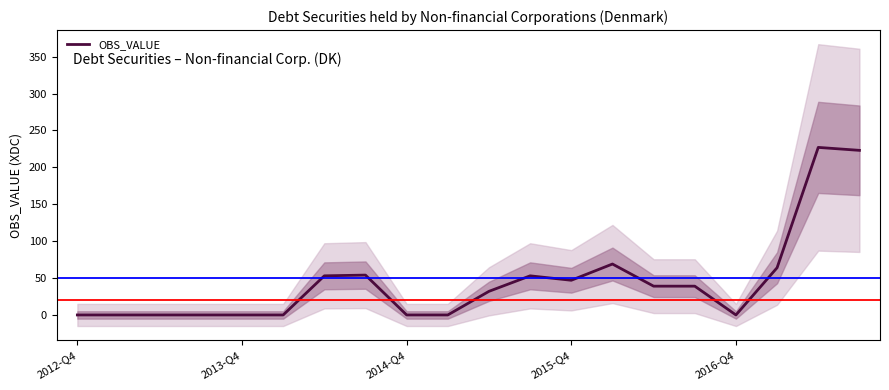

What is the average value?

45